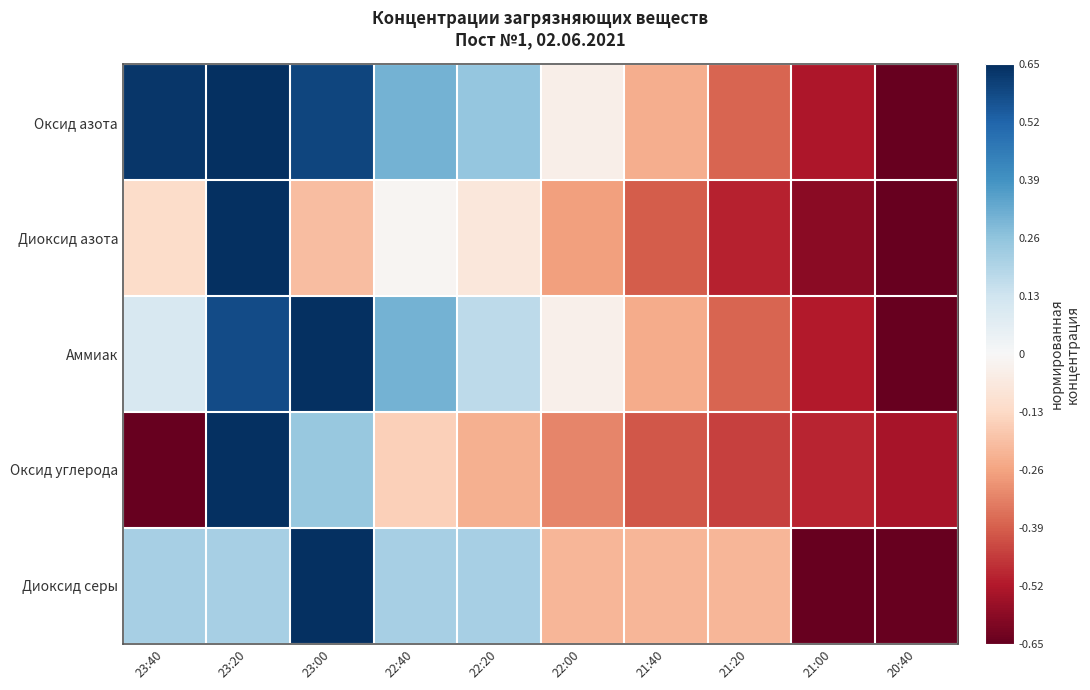

Between 23:00 and 21:00, which series saw the biggest shift?

Диоксид серы